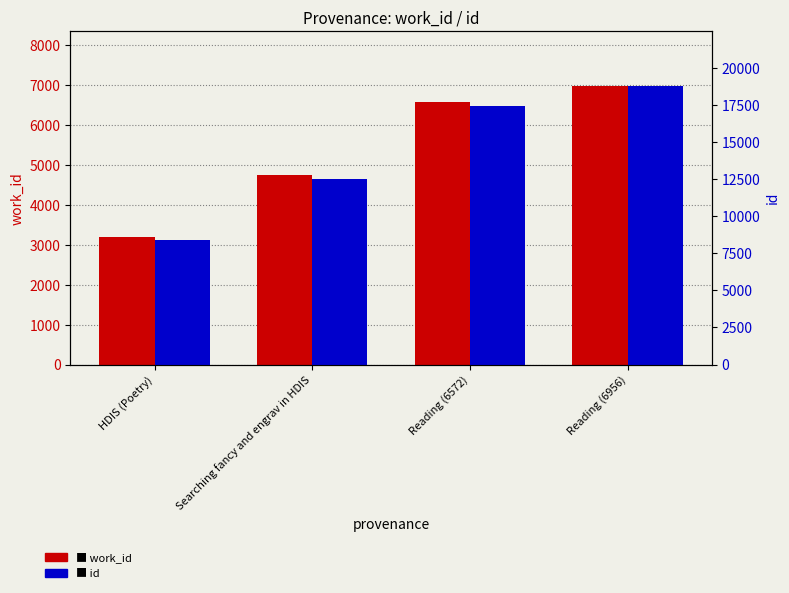

How many data points does each series have?

4